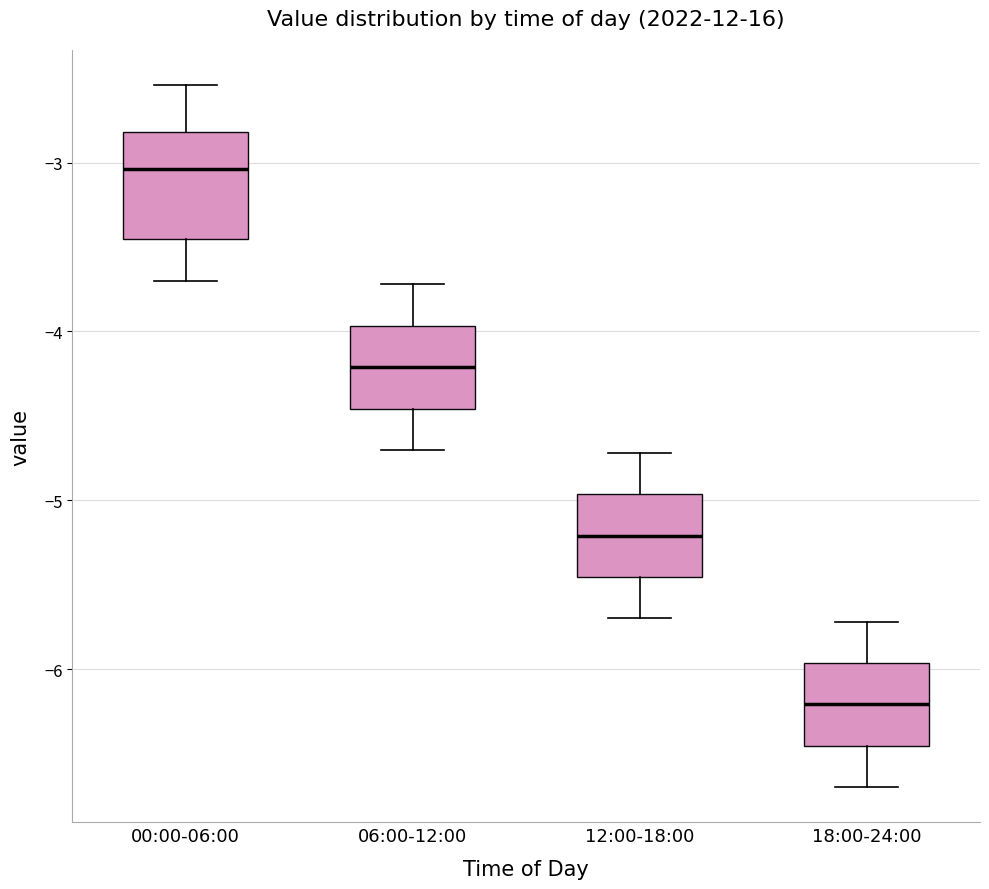

Which box is the tallest, from its lower edge to its upper edge?

00:00-06:00